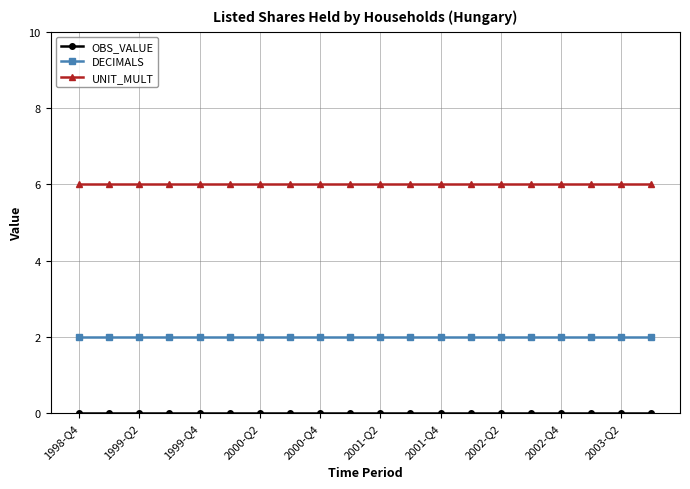

Which series has the largest total across all categories?

UNIT_MULT